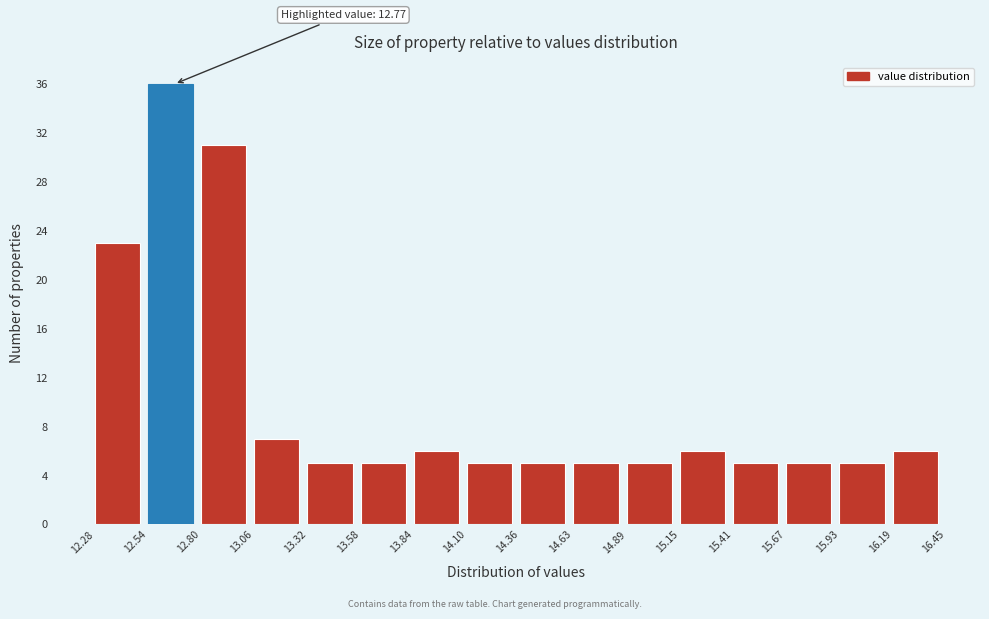

Which range on the x-axis has the tallest bar?

12.54 to 12.80